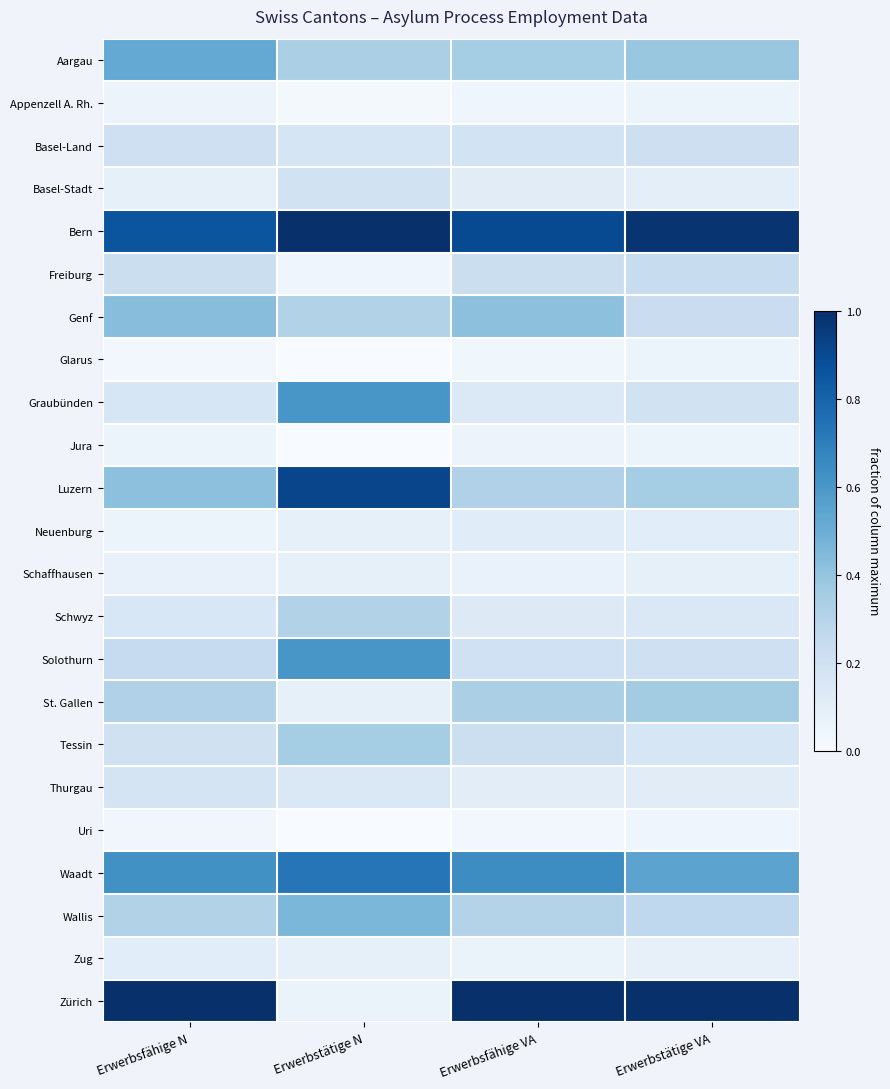

What is the spread (max minus min) of values at Erwerbstätige VA?

1.0